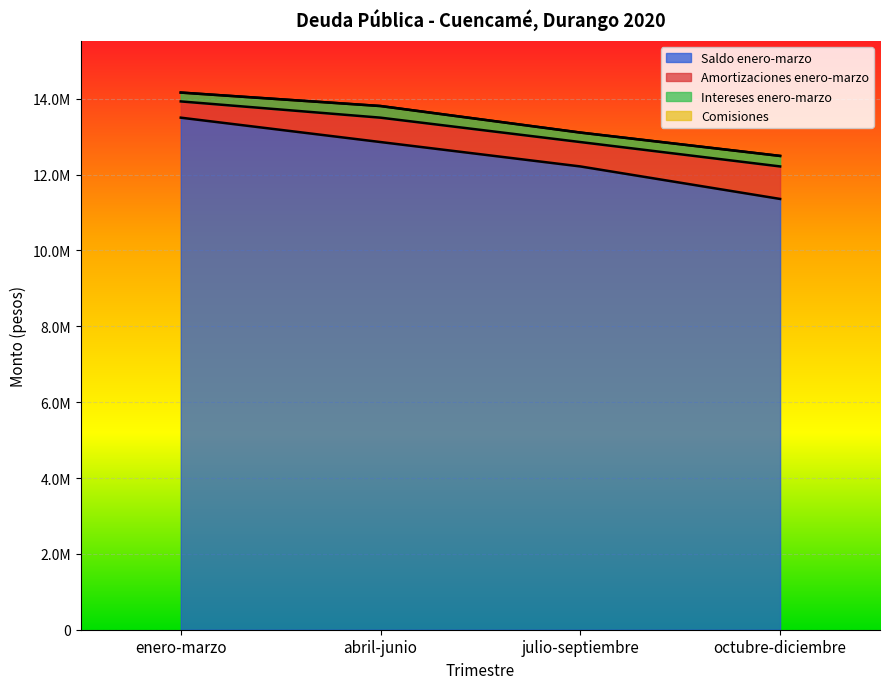

Does the chart display data point markers on the line(s)?

No